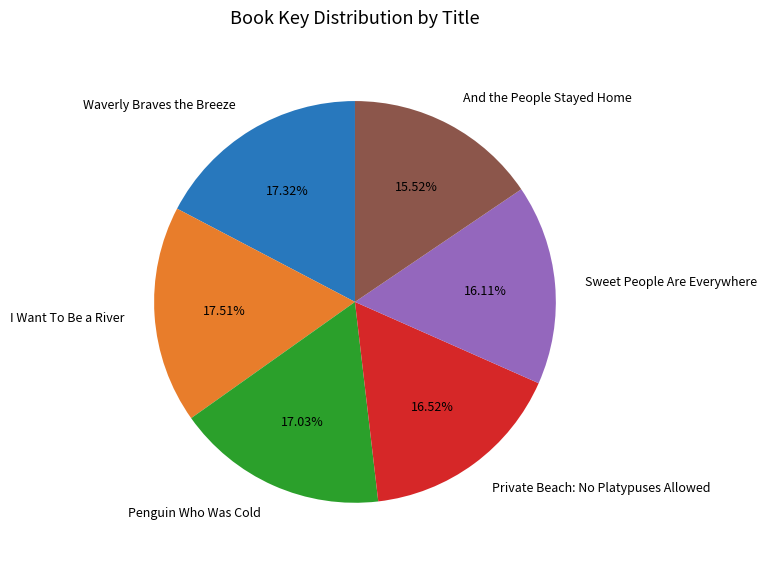

Approximately how many times larger is the value at Private Beach: No Platypuses Allowed compared to Sweet People Are Everywhere?

1.0